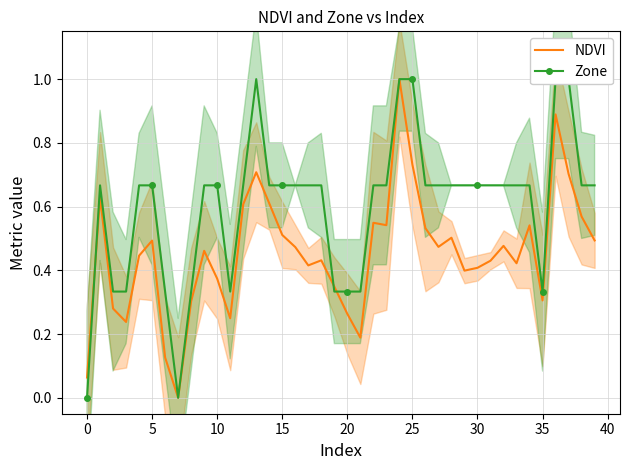

How many interior local peaks does the NDVI series have?

11